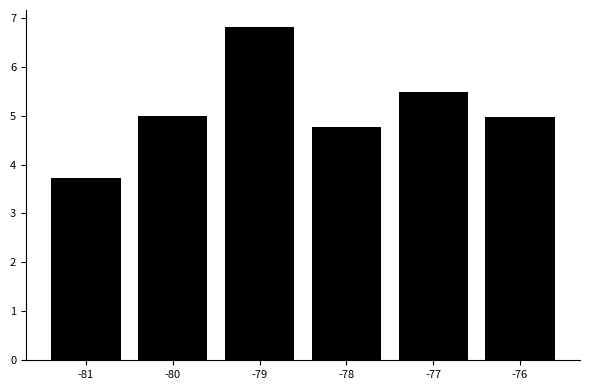

How many values are below 4?

1